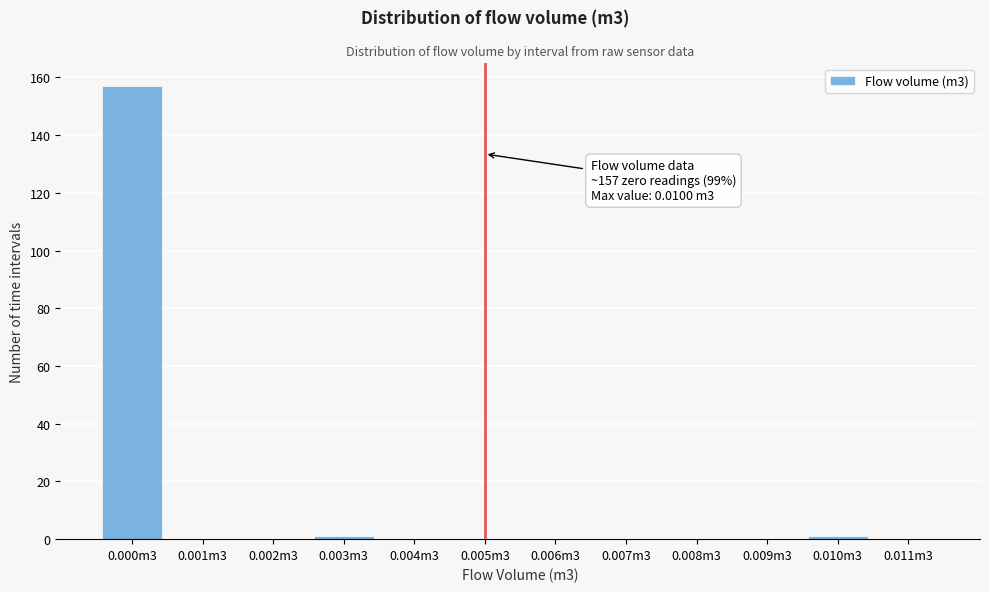

Reading left to right, list all the values displayed in this chart.

0.000m3=157	0.001m3=0	0.002m3=0	0.003m3=1	0.004m3=0	0.005m3=0	0.006m3=0	0.007m3=0	0.008m3=0	0.009m3=0	0.010m3=1	0.011m3=0